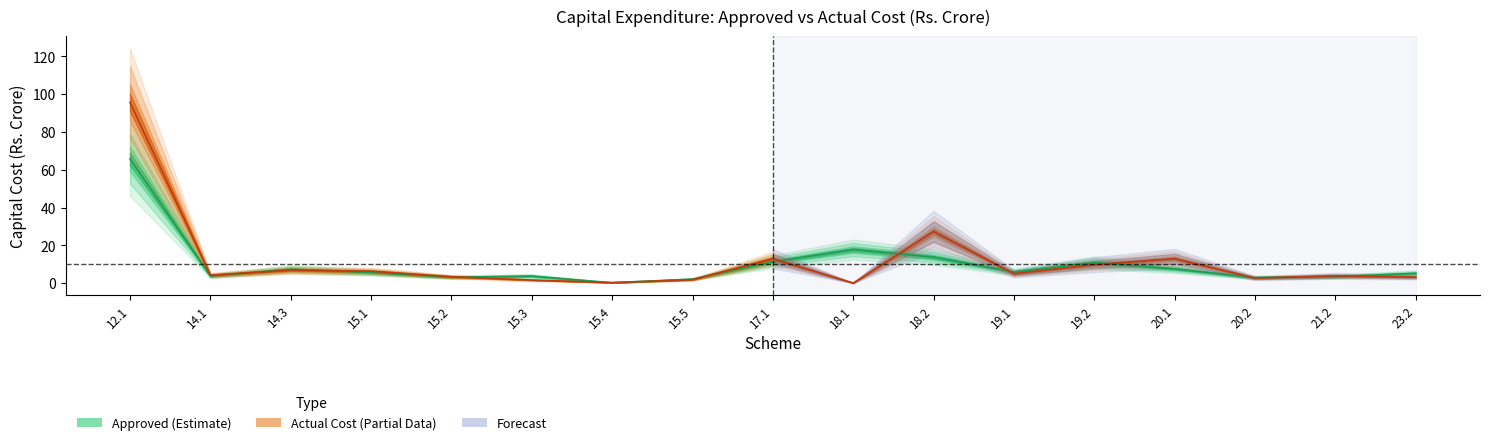

Rank the series by their average value, from lowest to highest.

Approved, Actual Capital Cost